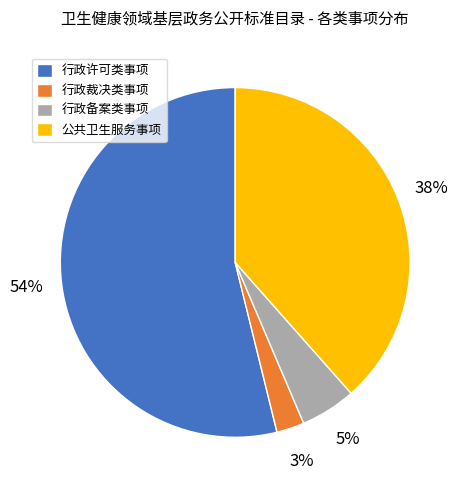

Which slice is the largest?

行政许可类事项